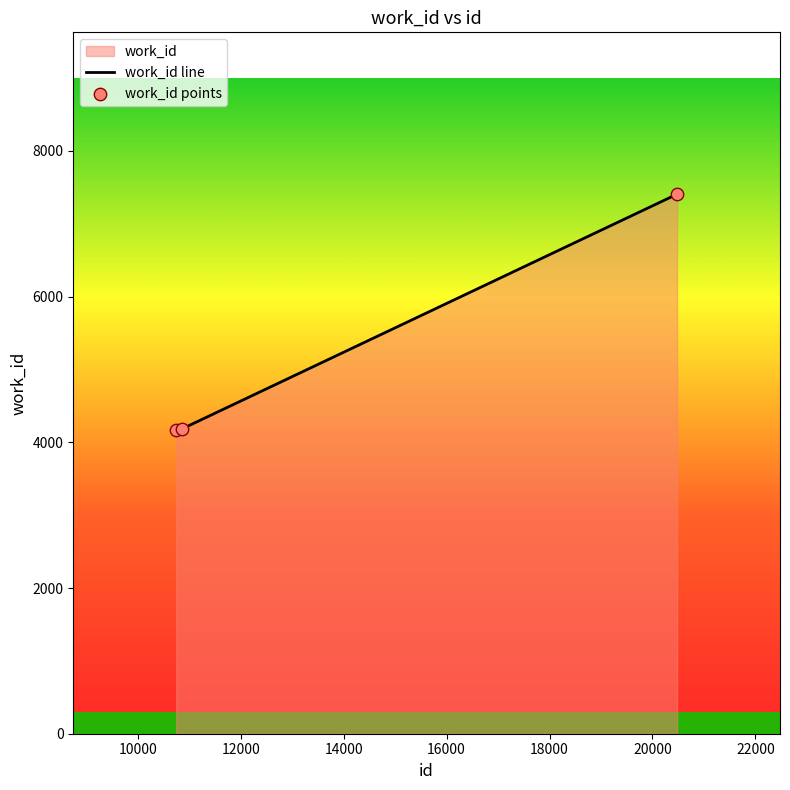

What is the sum of all values?

15757